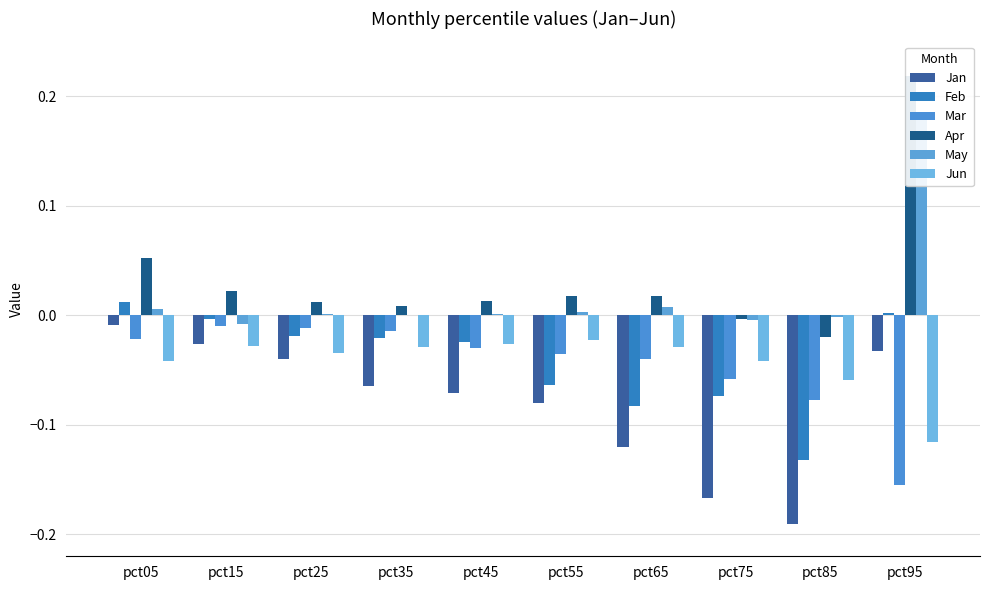

How many bars are there in total?

60